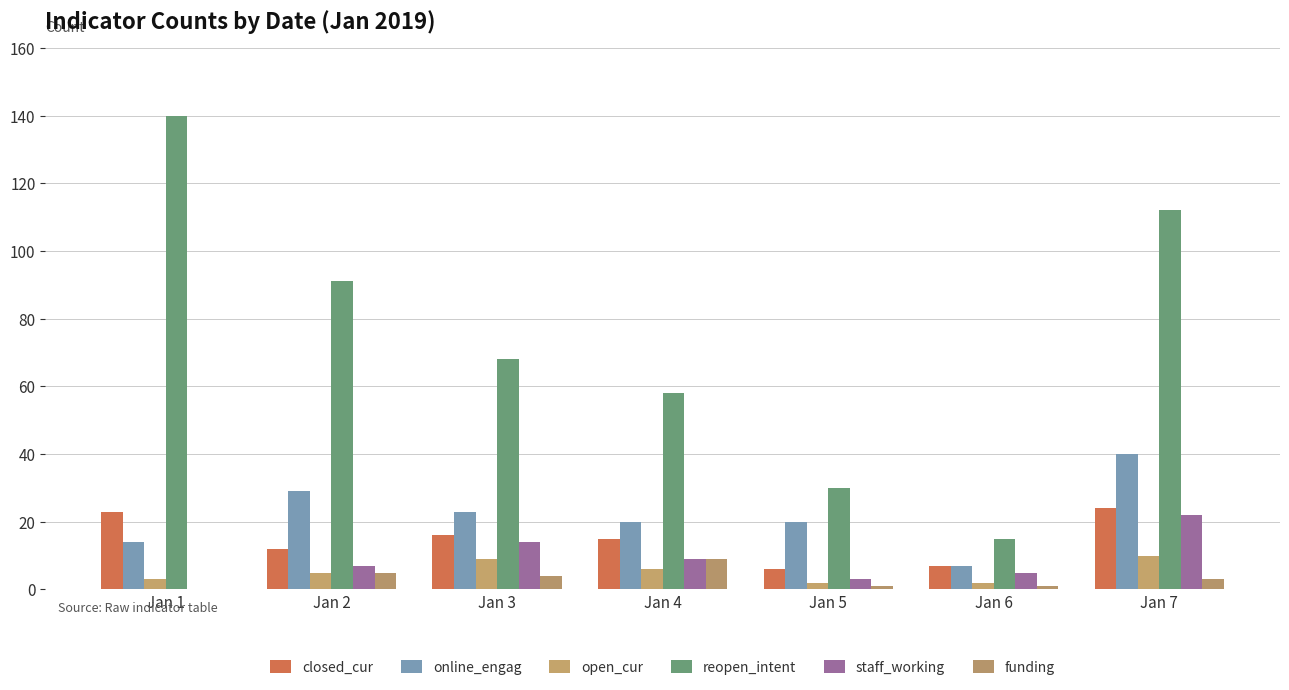

True or false: reopen_intent has a value of 101 at Jan 3.

False